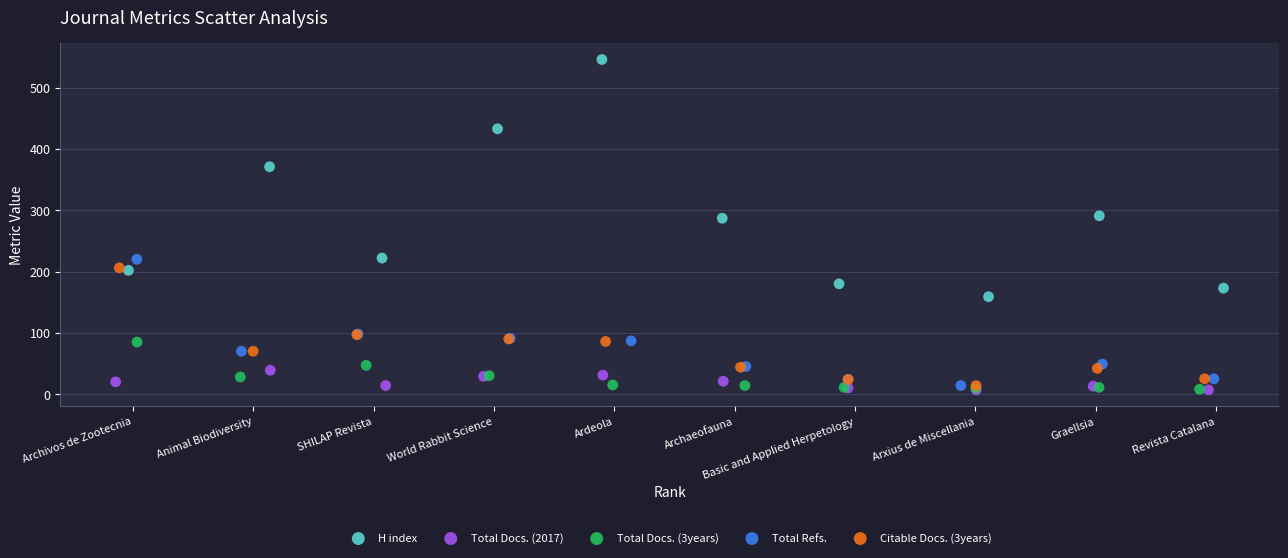

Which series reaches the maximum Y coordinate?

H index